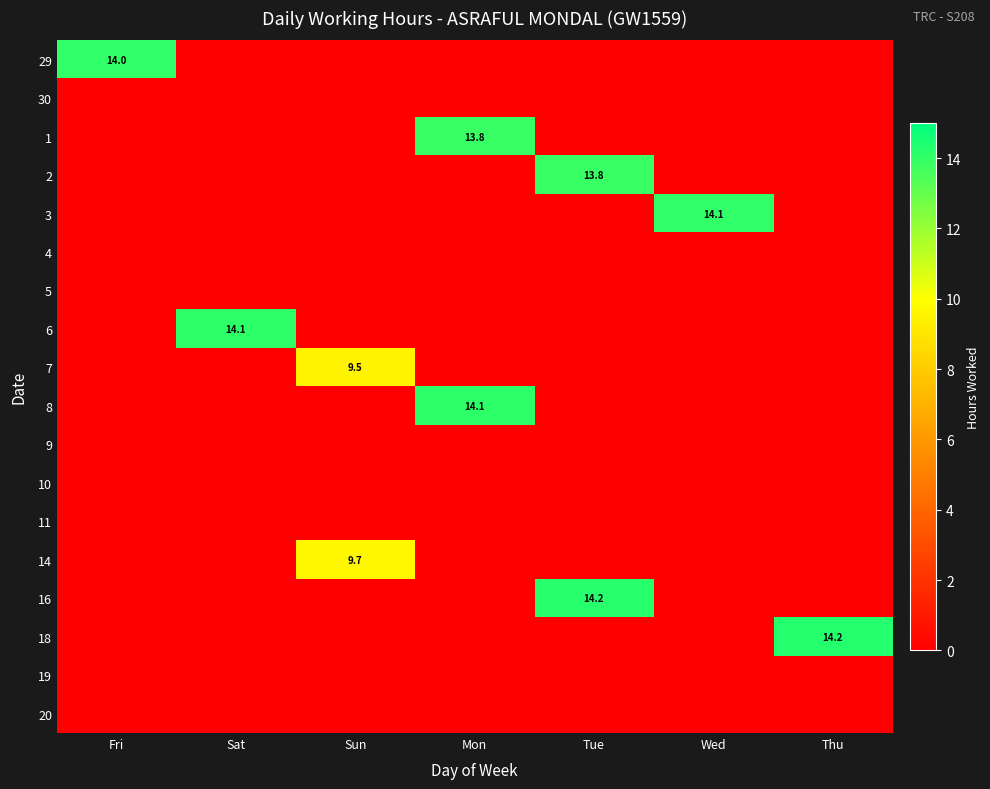

How many data points does each series have?

7